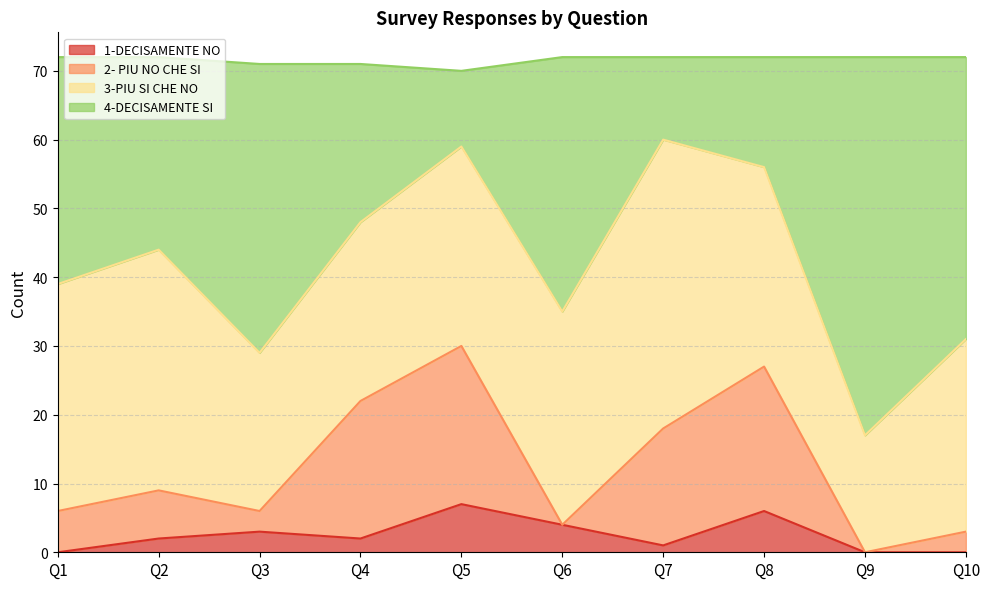

Which has a higher value, Q6 or Q1?

Q6